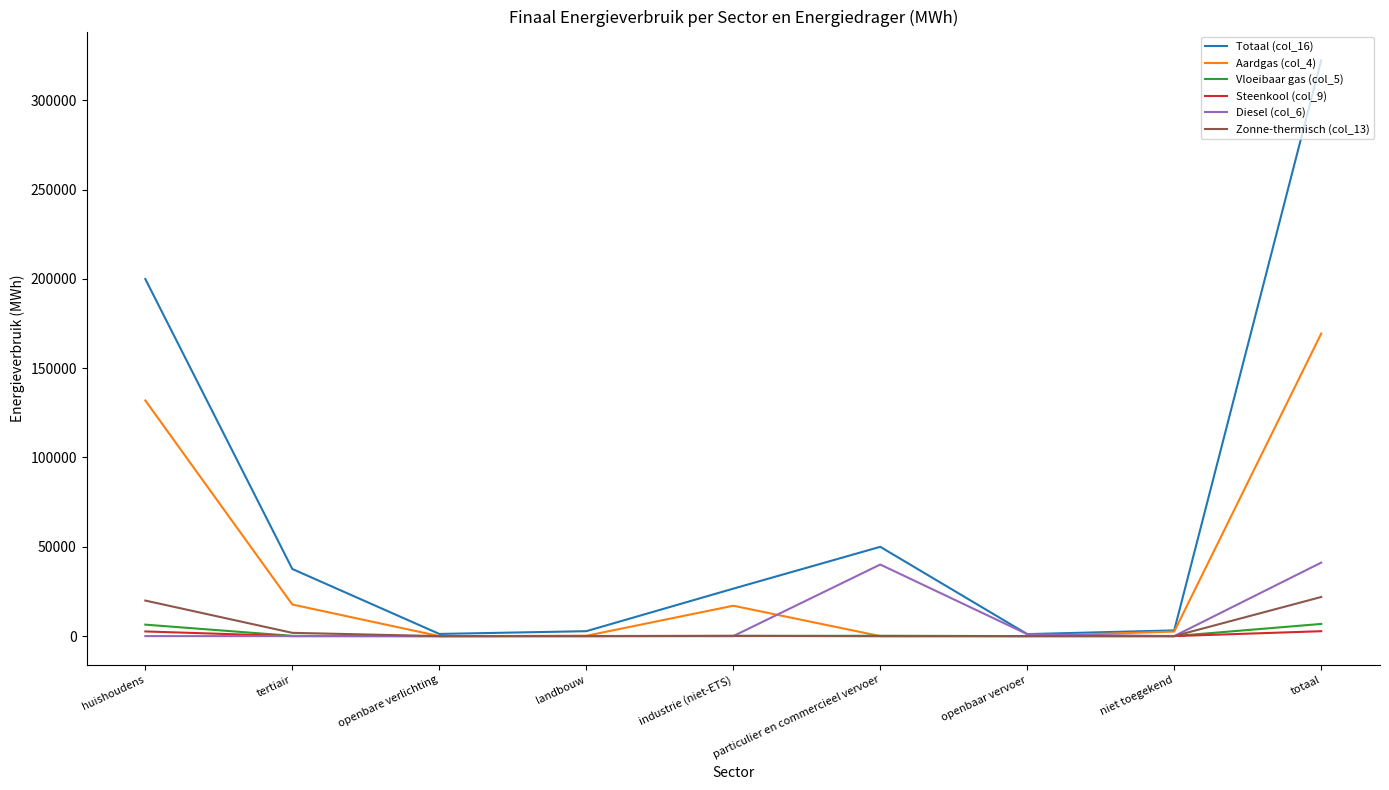

Is this an area chart (filled region under the line)?

No